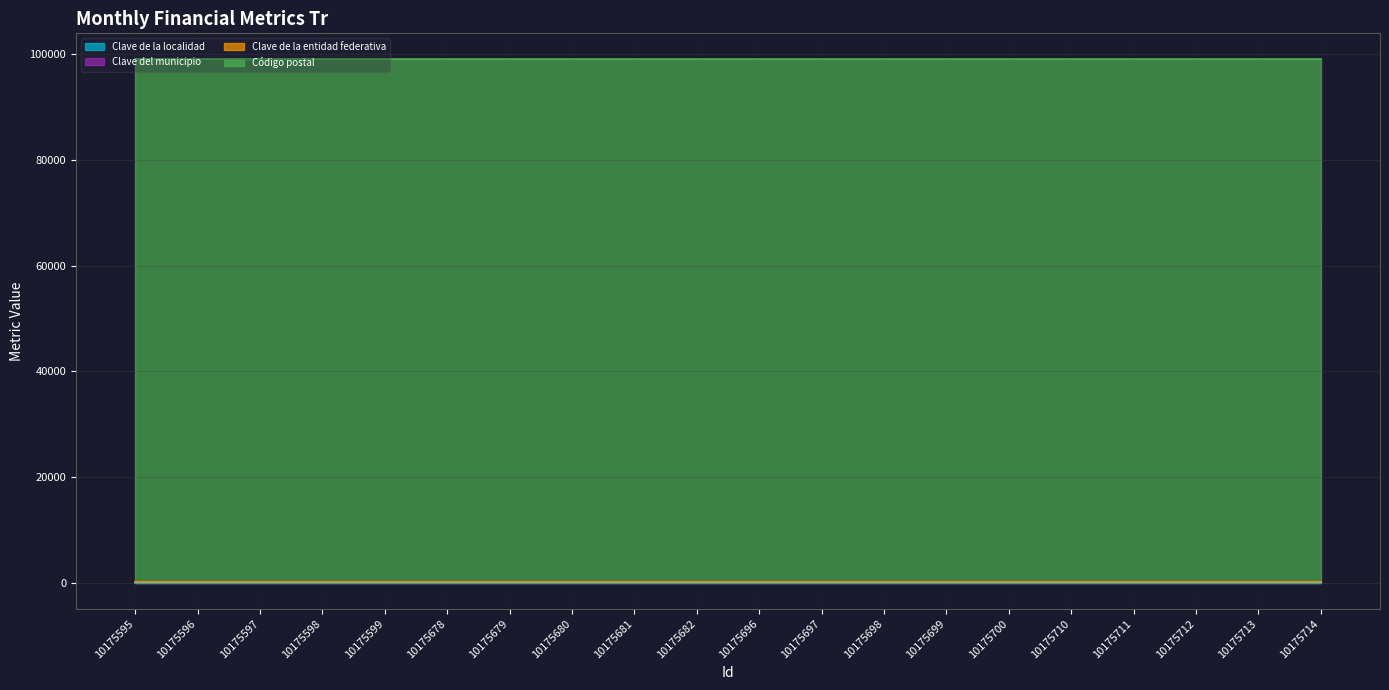

List the series in order of their peak value, highest first.

Código postal, Clave del municipio, Clave de la entidad federativa, Clave de la localidad